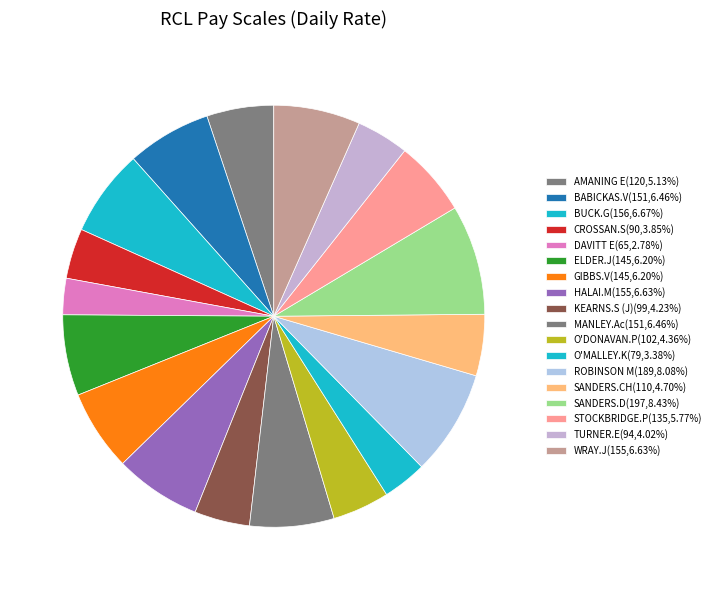

To the nearest percent, what is the combined percentage of SANDERS.CH and KEARNS.S (J)?

9%